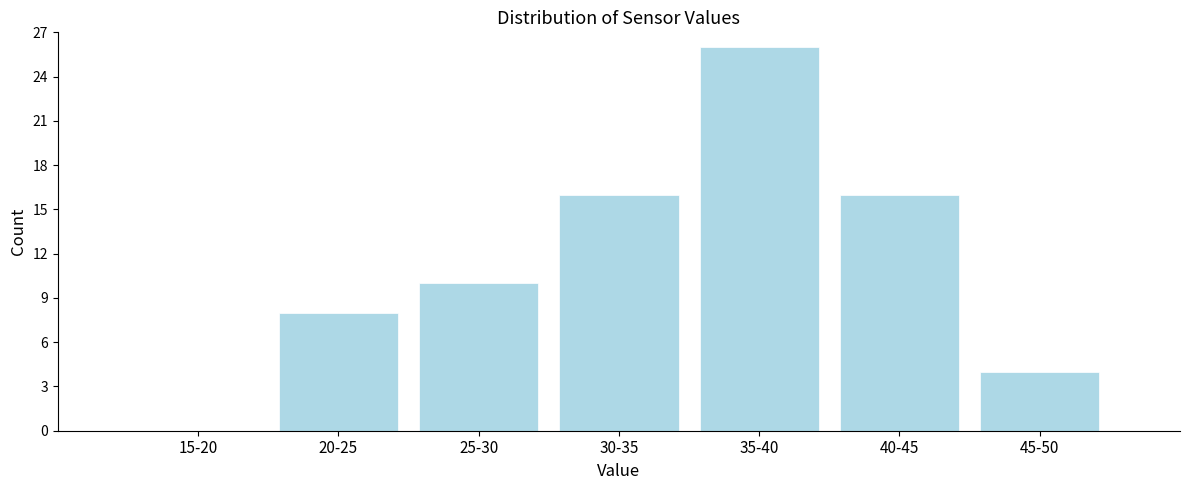

Reading left to right, what are all the values shown in this chart?

15-20=0	20-25=8	25-30=10	30-35=16	35-40=26	40-45=16	45-50=4